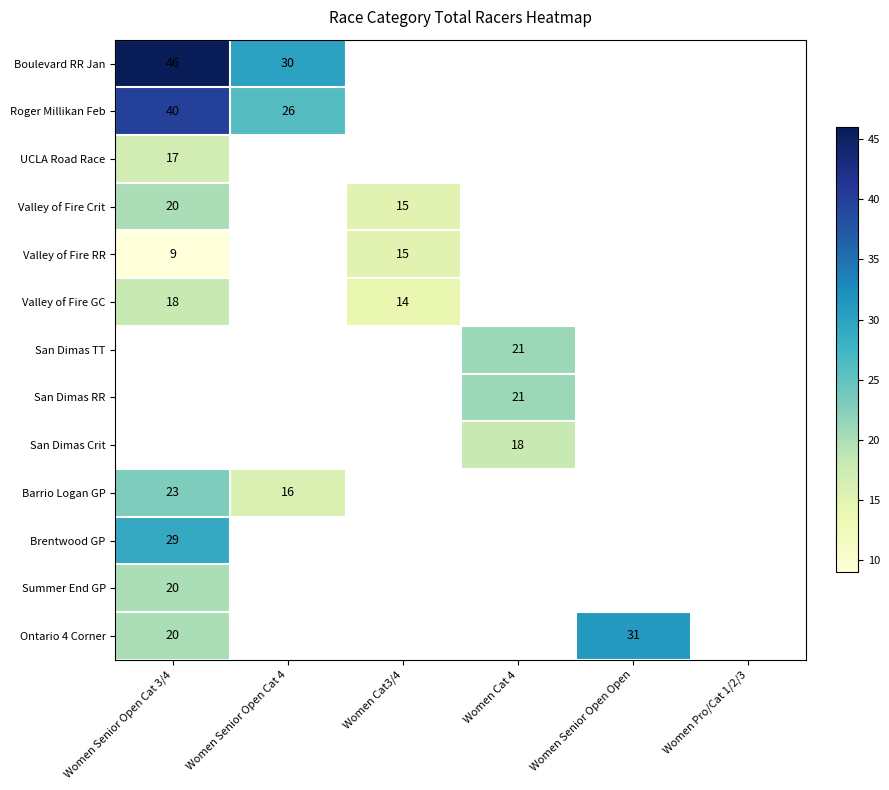

The value of Summer End GP at Women Senior Open Cat 3/4 is 34.8. True or false?

False